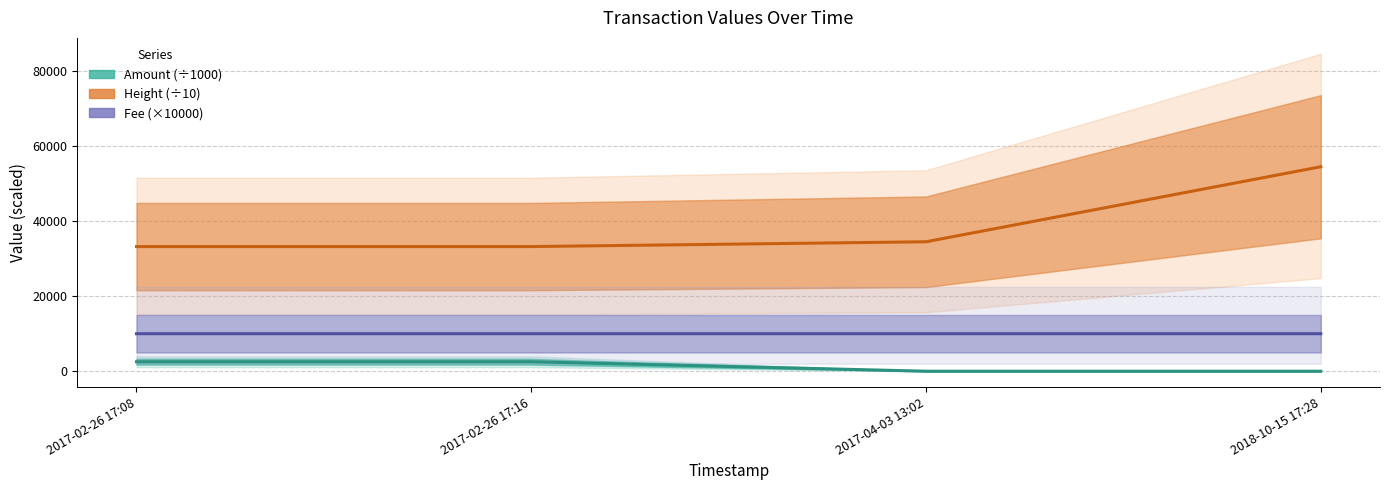

At which category is the sum across all series the highest?

2018-10-15 17:28